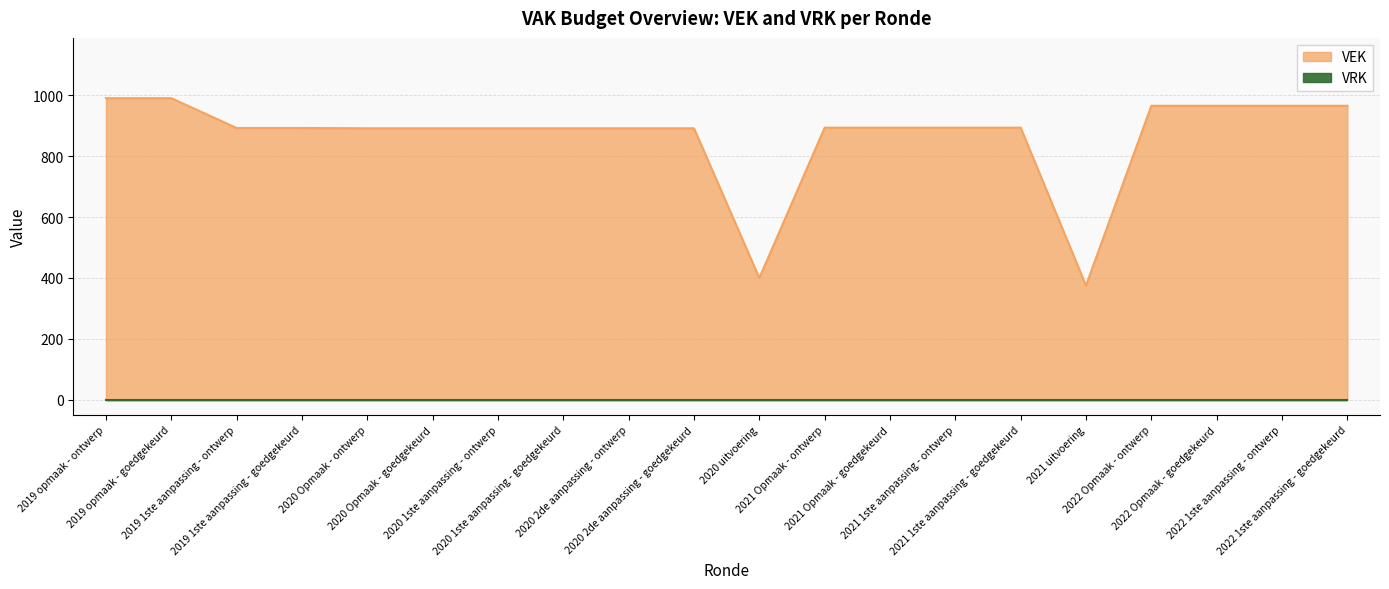

What is the change in value from 2019 1ste aanpassing - goedgekeurd to 2022 Opmaak - ontwerp?

+73